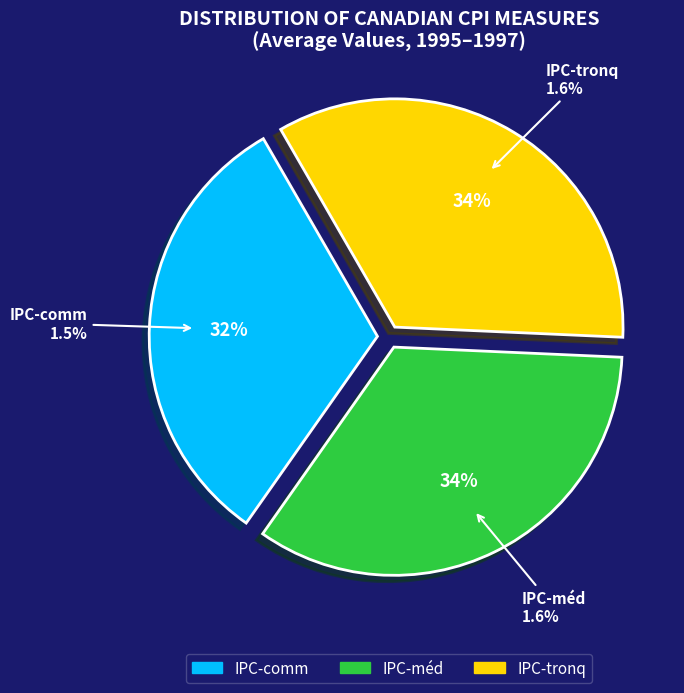

Is it true that IPC-tronq is 34% of the pie?

True